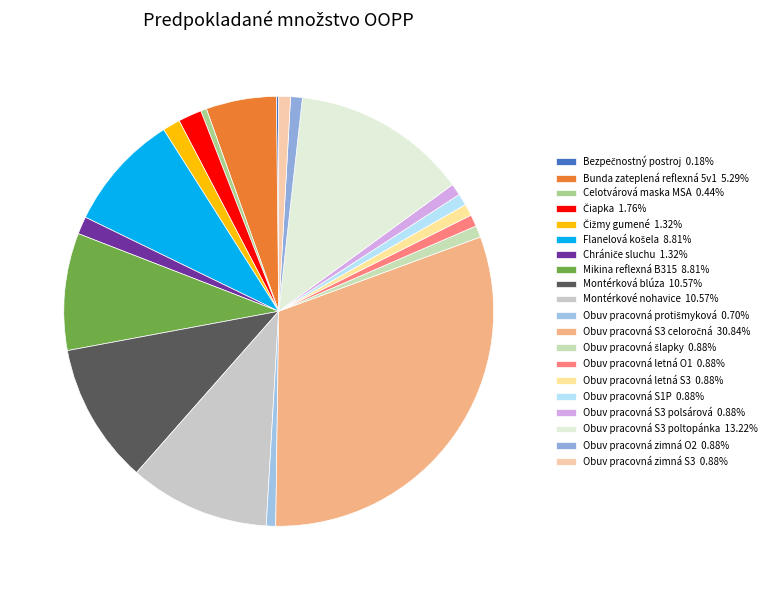

What is the total percentage of Obuv pracovná S3 polsárová and Celotvárová maska MSA?

1.3%